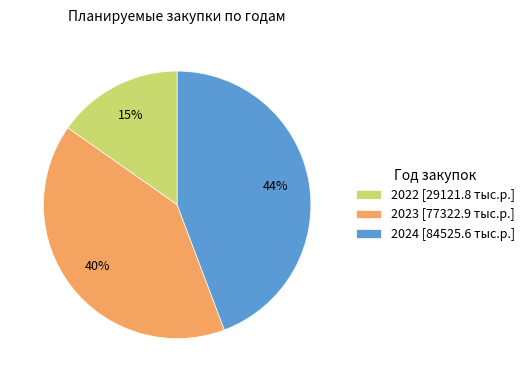

Is it true that 2022 is 28% of the pie?

False